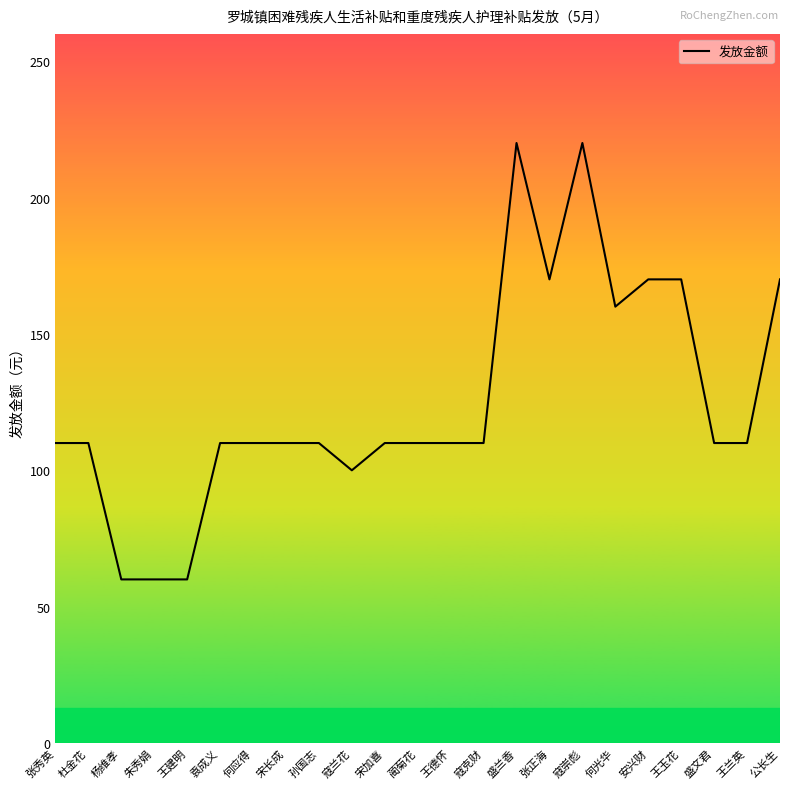

What is the difference between the second highest and minimum values?

160